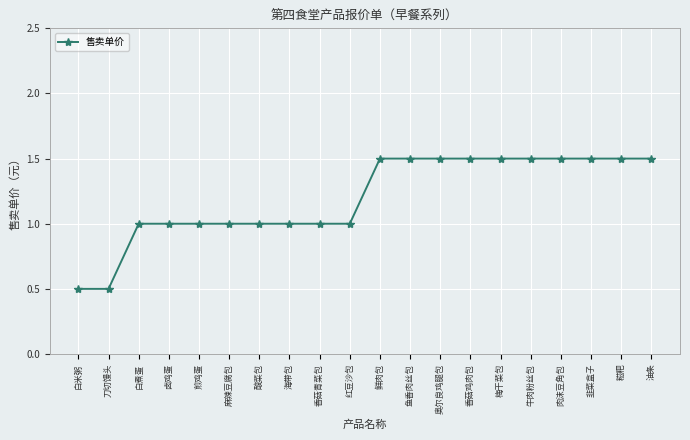

What is the approximate value at 梅干菜包?

1.5